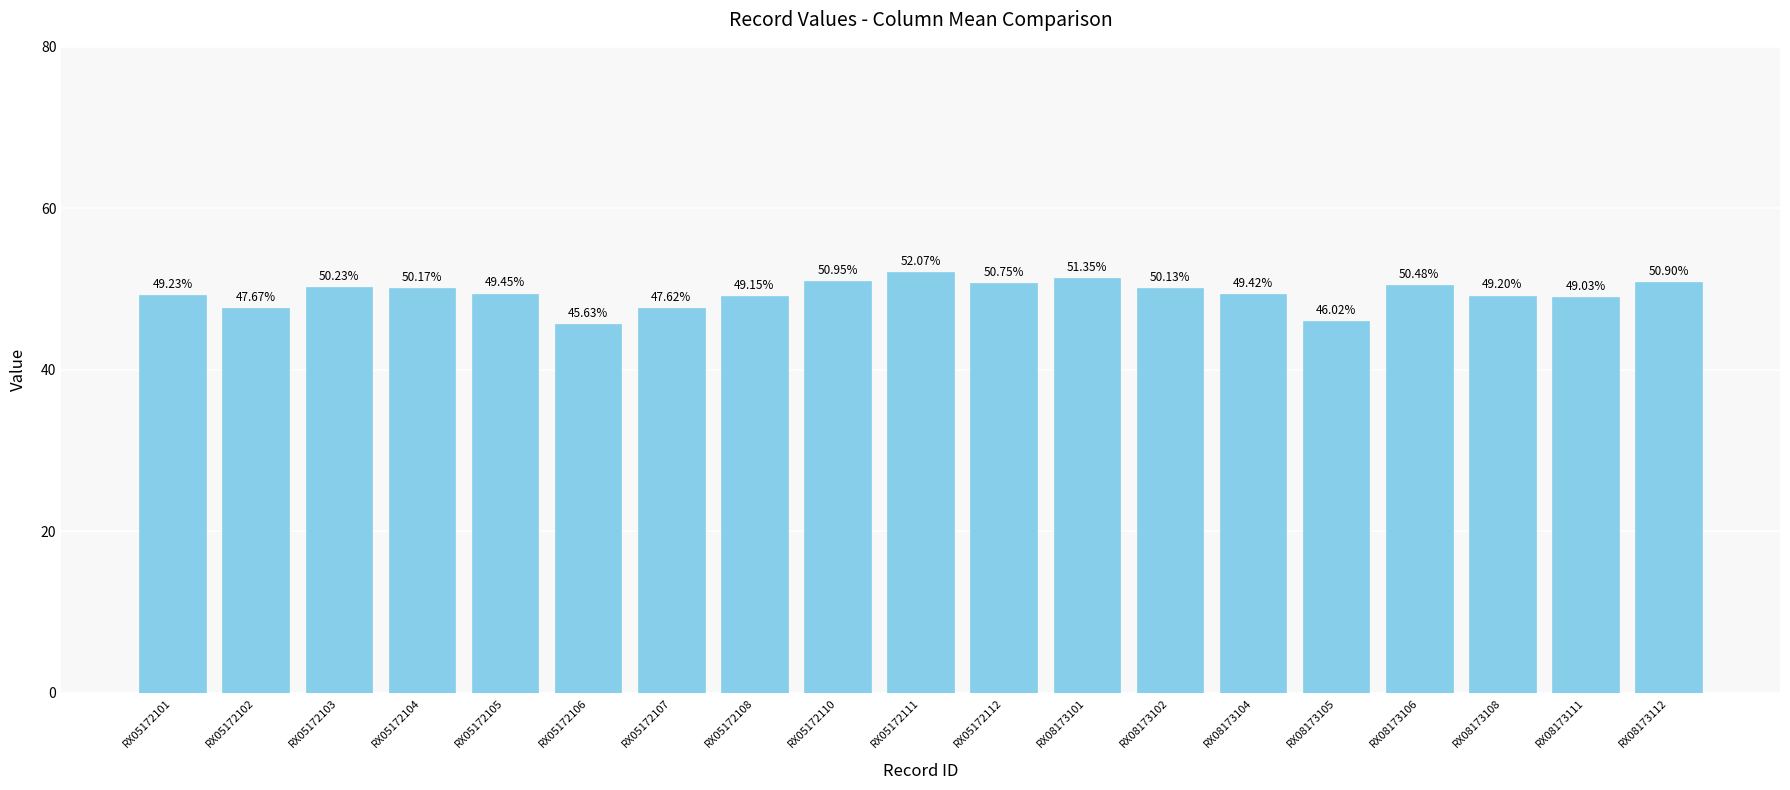

Between RX08173101 and RX05172107, which is larger?

RX08173101